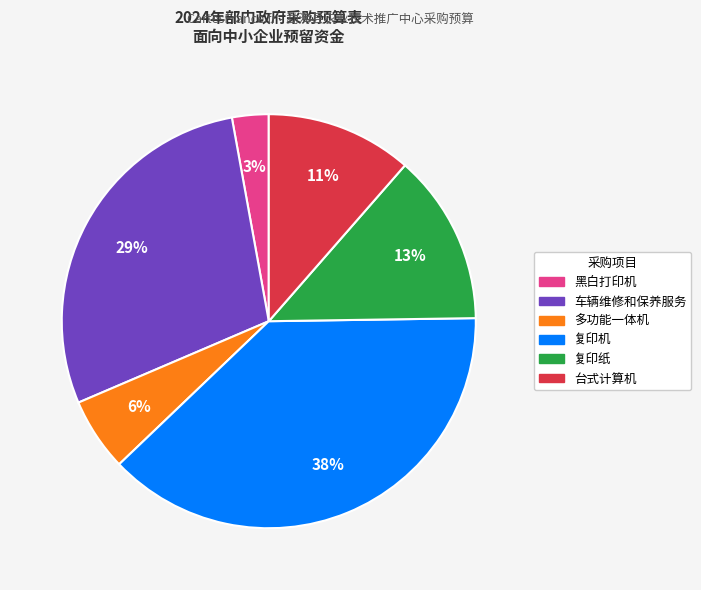

To the nearest percent, what is the difference between the largest and smallest slice percentages?

35%